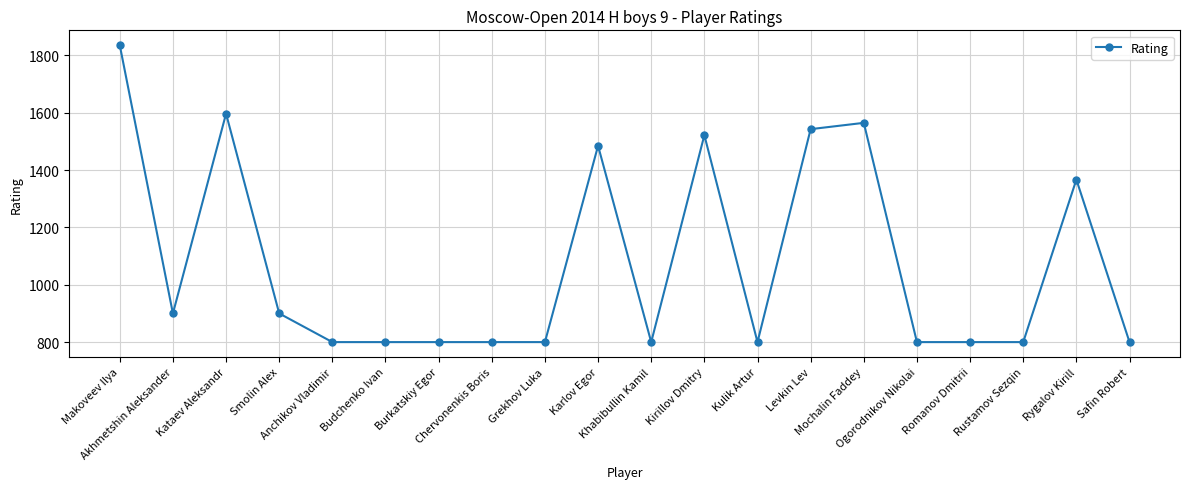

True or false: the data shows 1435 at Smolin Alex.

False